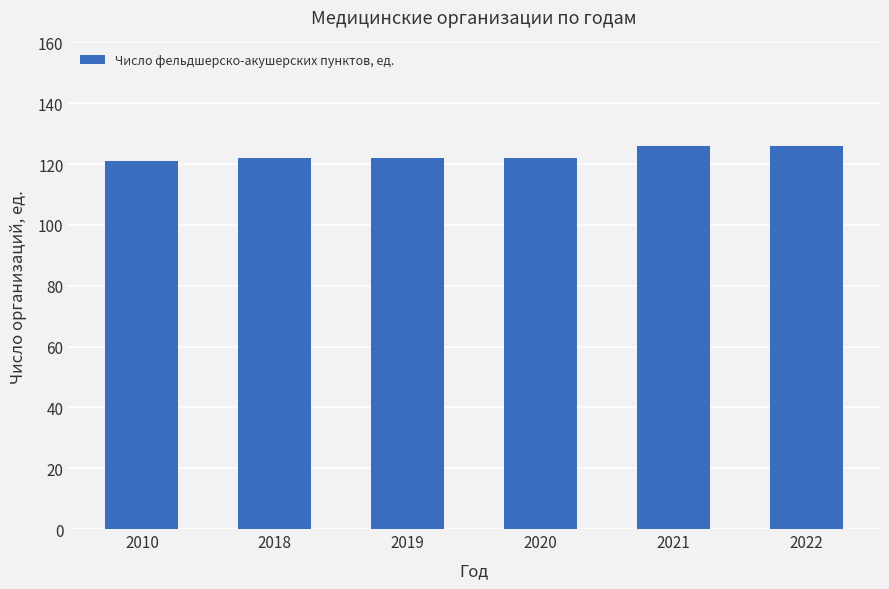

How many data points does each series have?

6